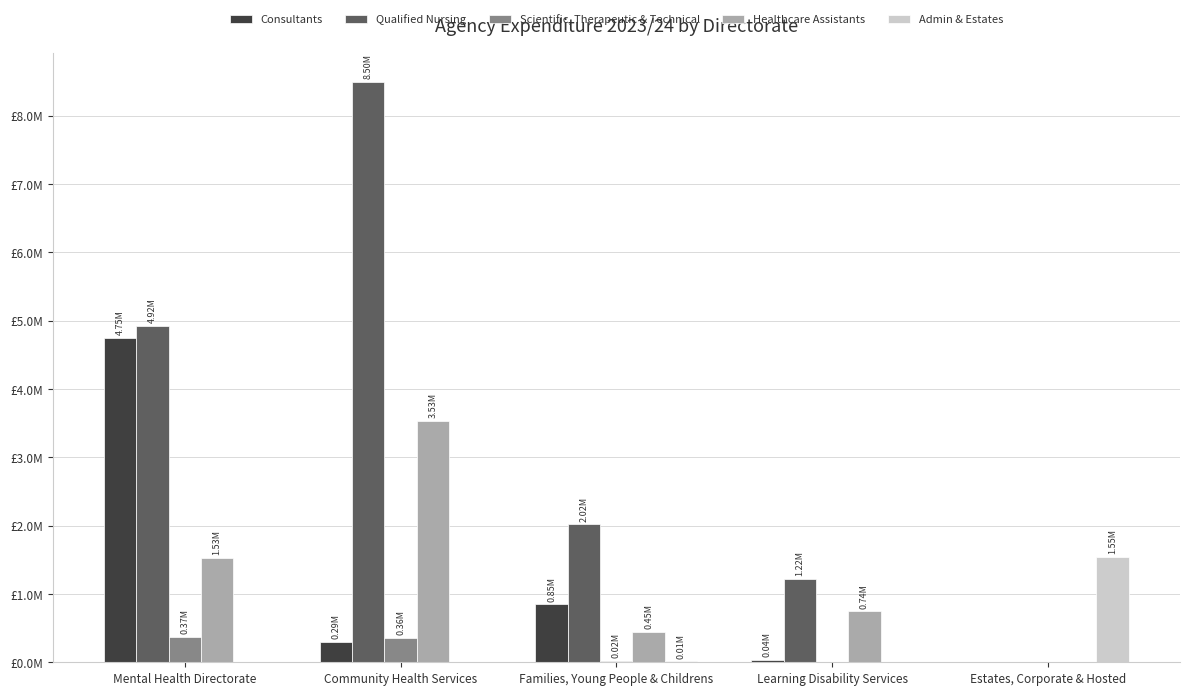

At which category is the sum across all series the highest?

Community Health Services